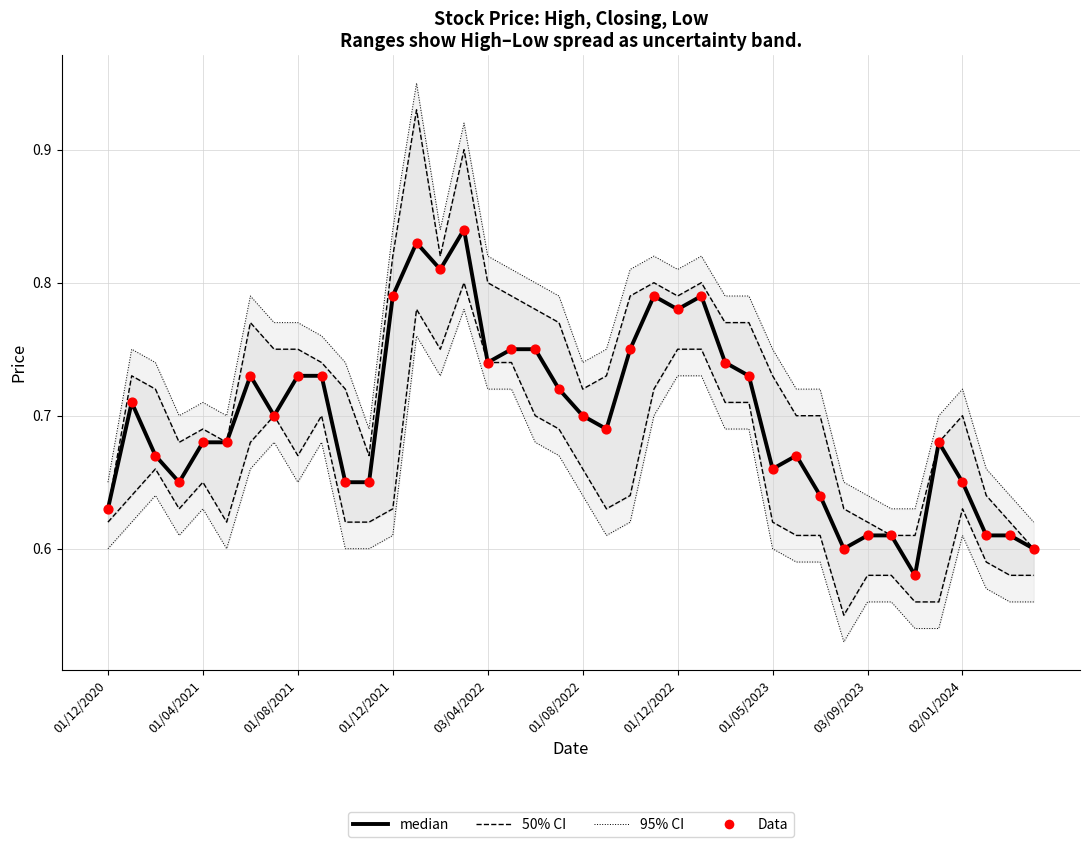

At how many categories does at least one series exceed 0?

40